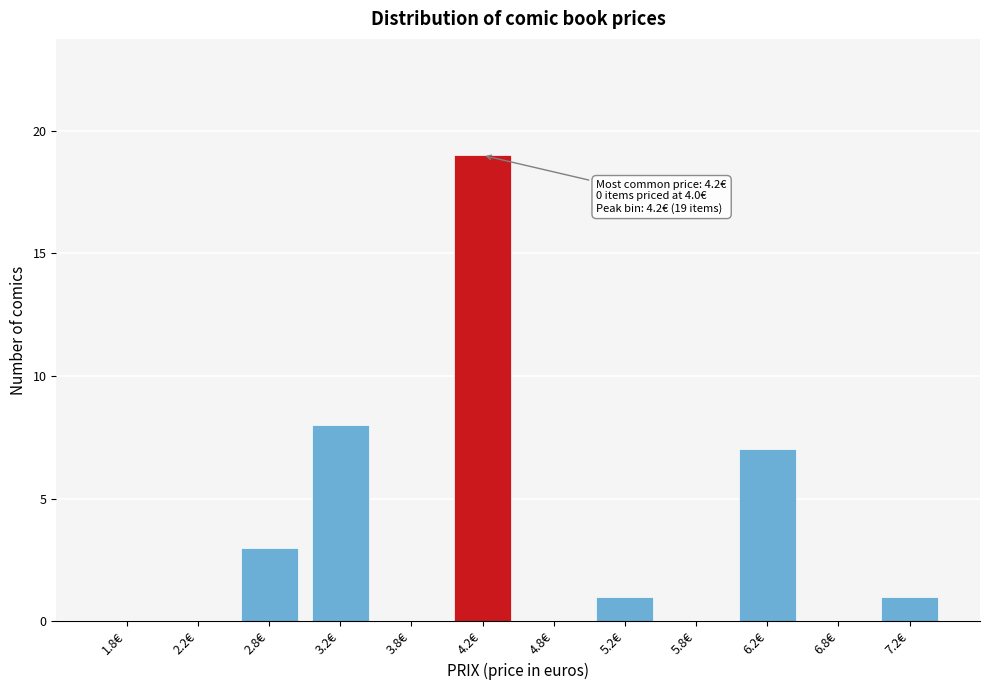

Over which range of the x-axis is the bar tallest?

4.0 to 4.5